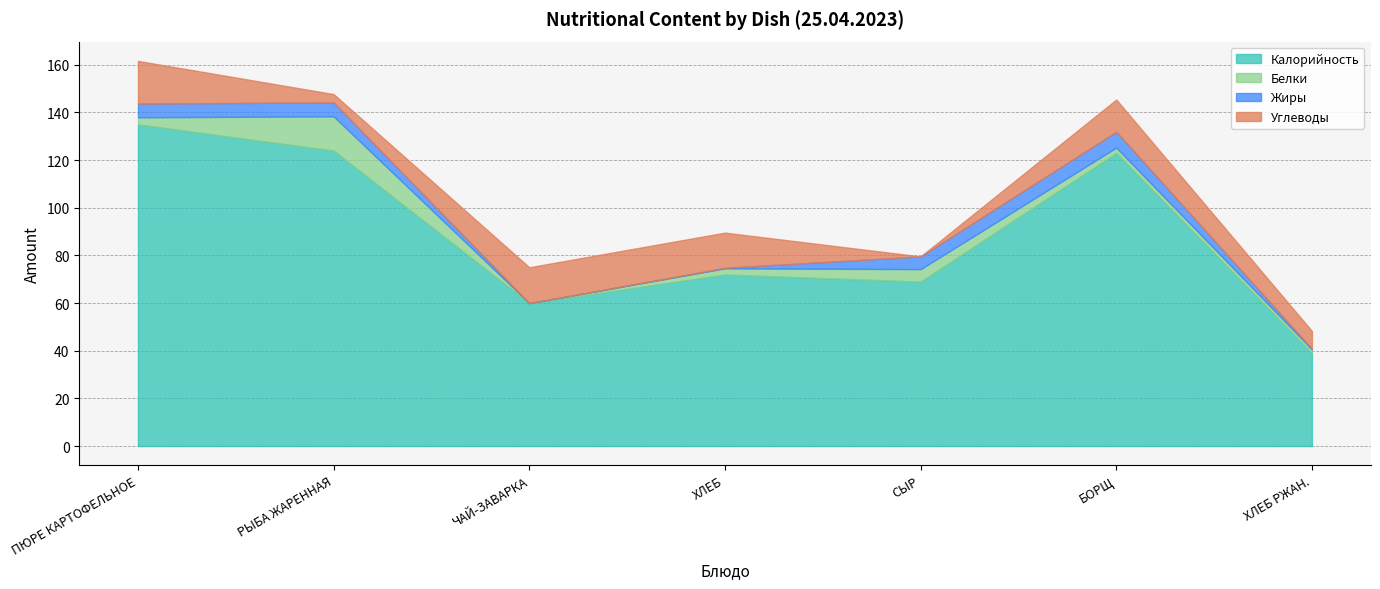

What is the approximate value of Углеводы at ЧАЙ-ЗАВАРКА?

15.0